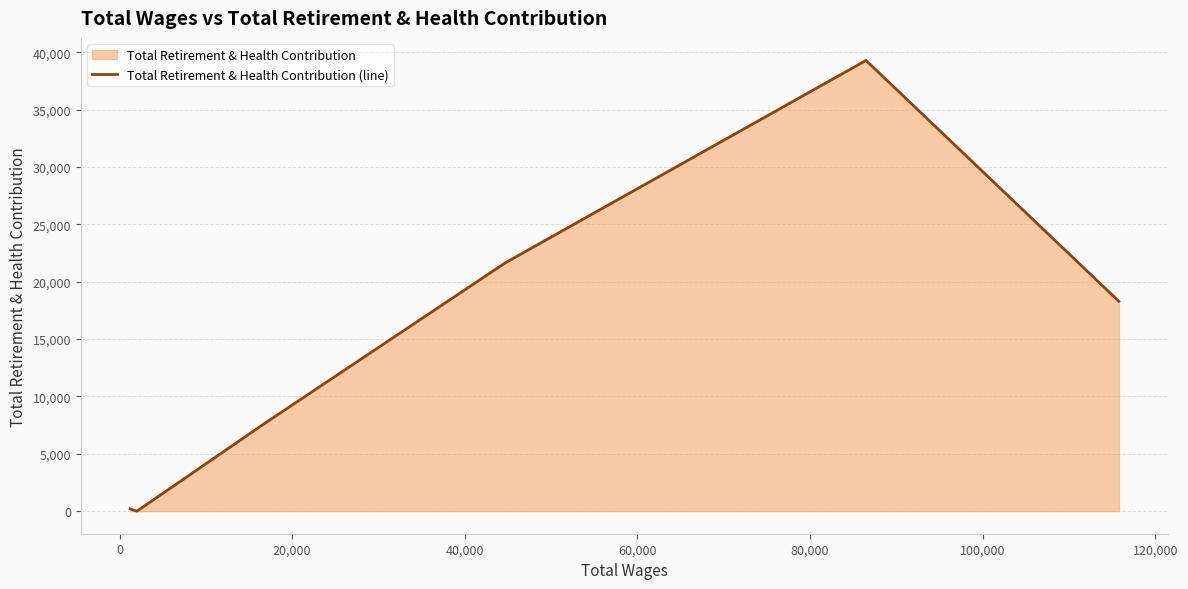

What is the maximum value shown in the chart?

39290.3